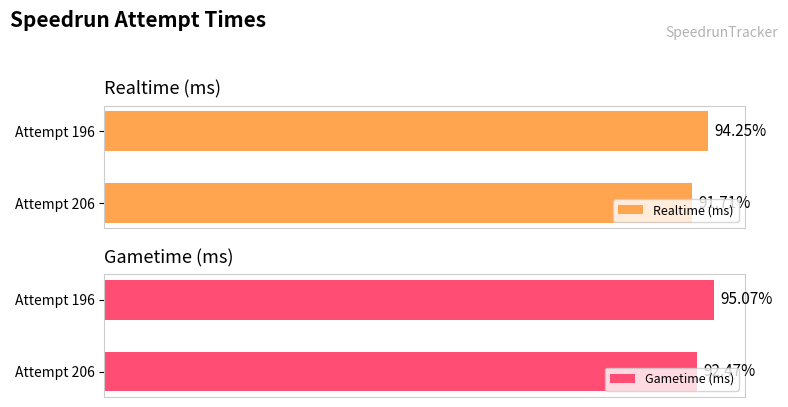

How many series are shown in this chart?

2